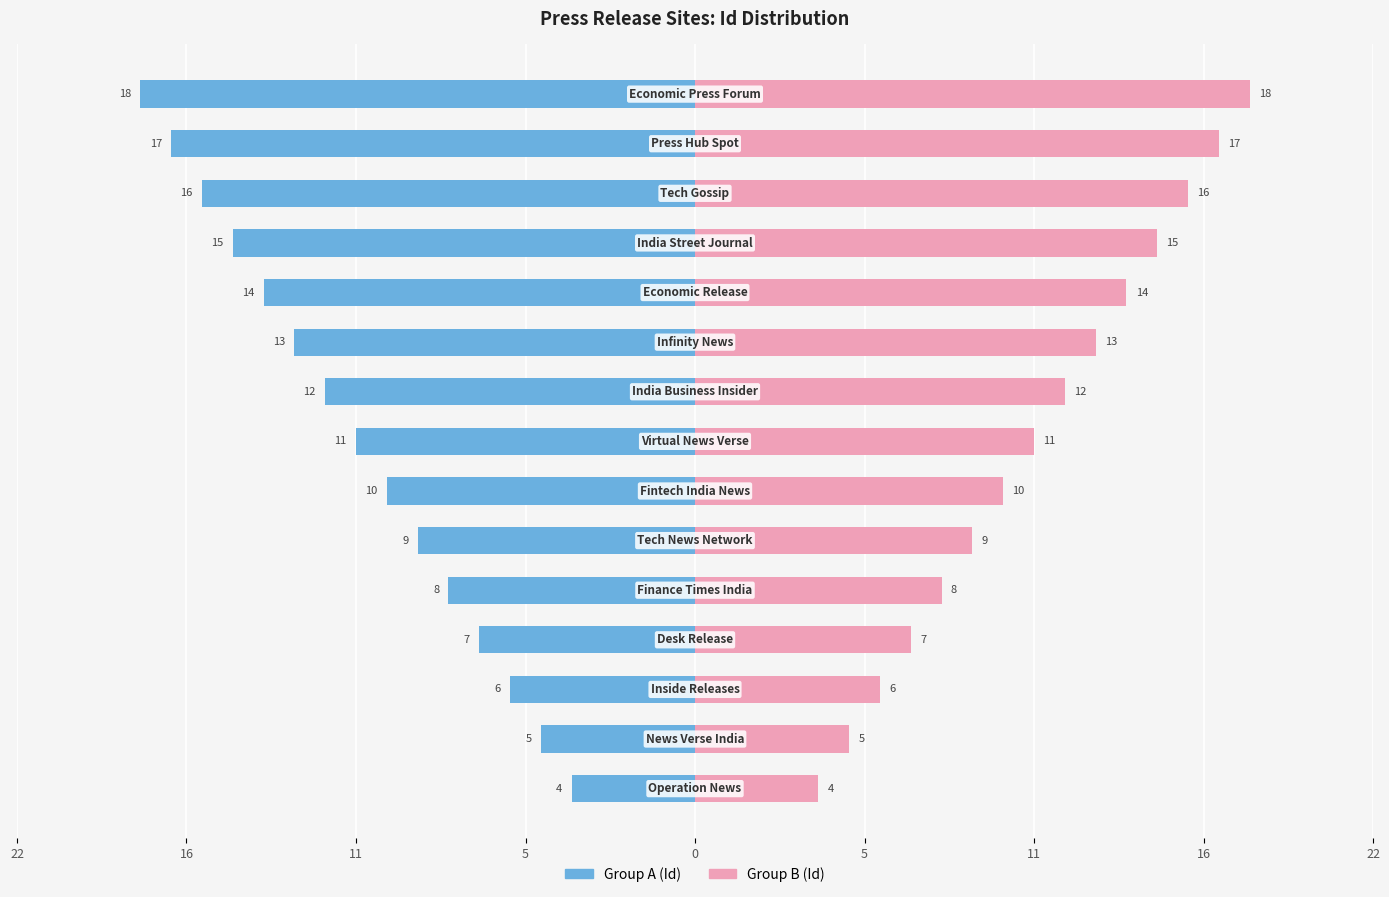

What is the value of the Group B (Id) bar at the 13th from the left?

16